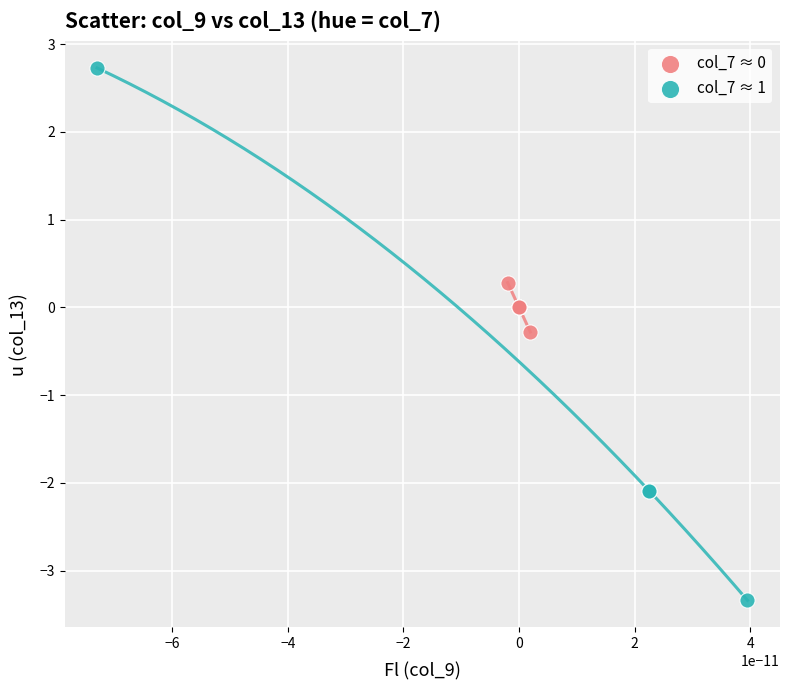

Which series contains the lowest Y value?

col_7 ≈ 1